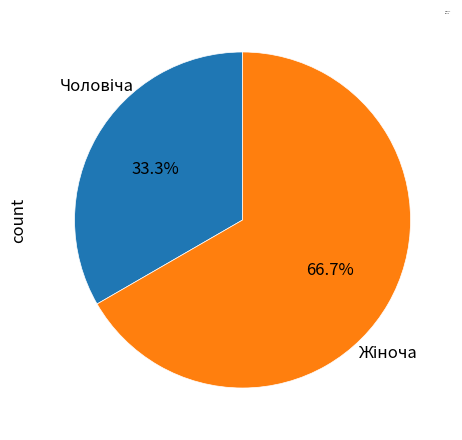

Does any single category account for the majority?

Yes